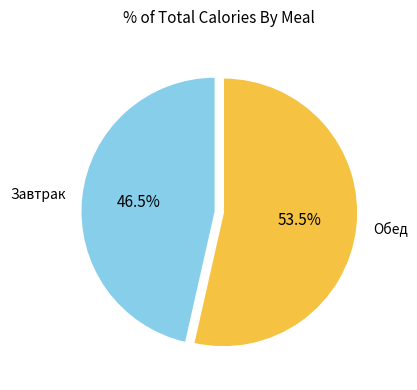

What is the ratio of the value at Обед to the value at Завтрак?

1.2